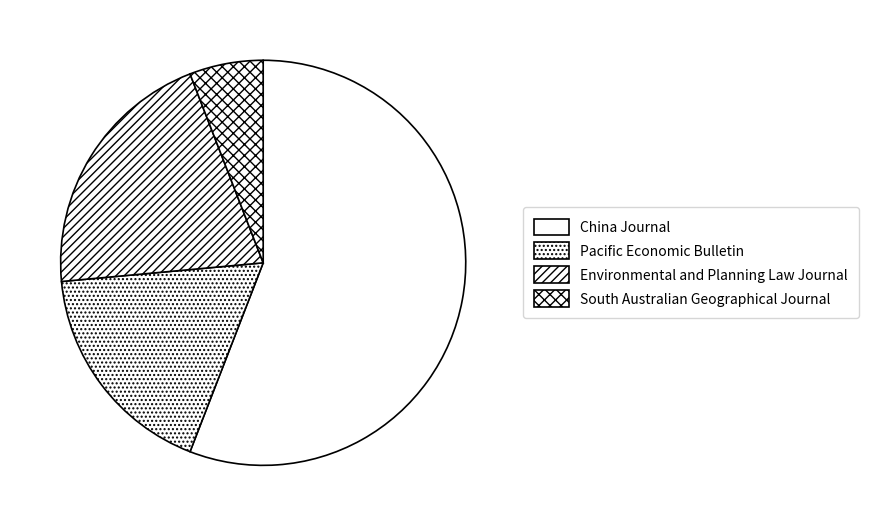

Rank the categories by value from lowest to highest.

South Australian Geographical Journal, Pacific Economic Bulletin, Environmental and Planning Law Journal, China Journal